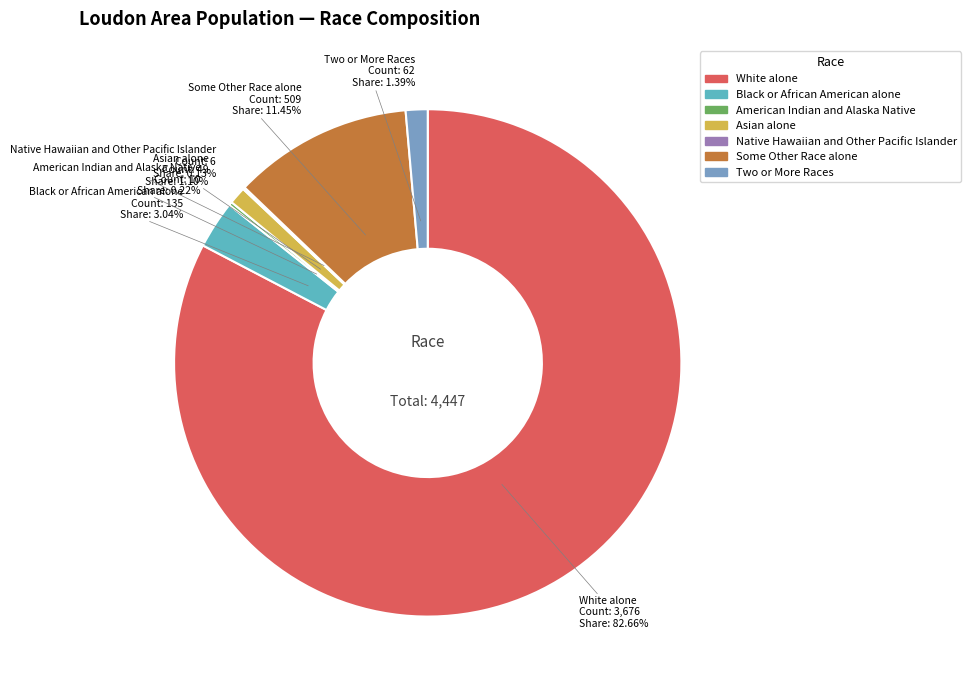

Is it true that Two or More Races is 16% of the pie?

False